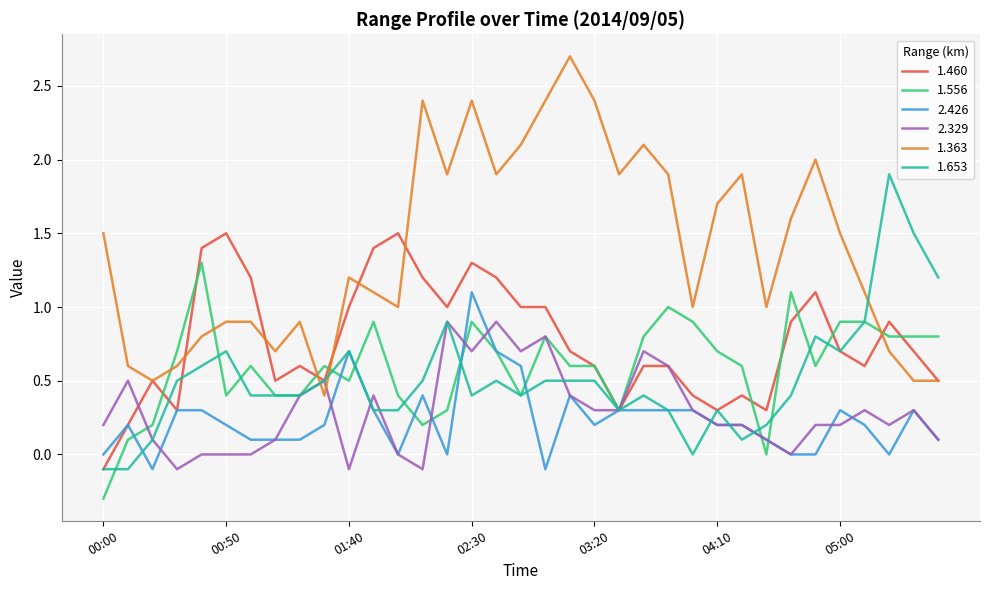

At how many categories does at least one series exceed 0?

35